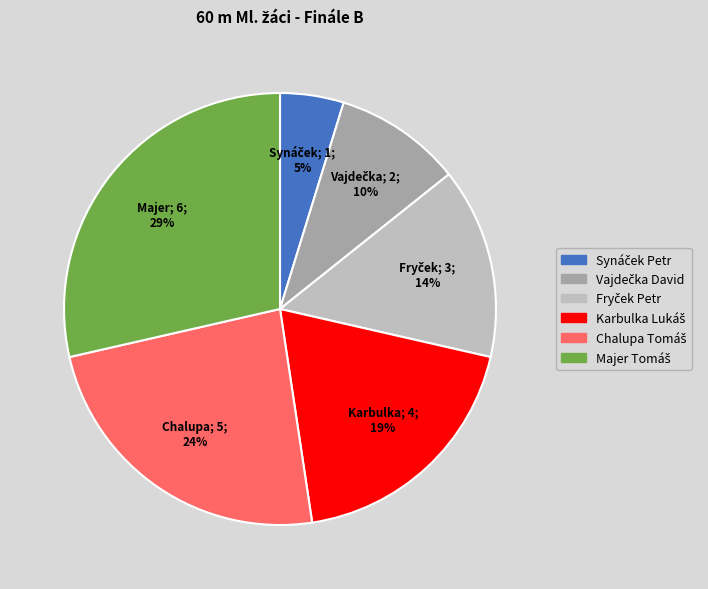

Does any single category account for the majority?

No